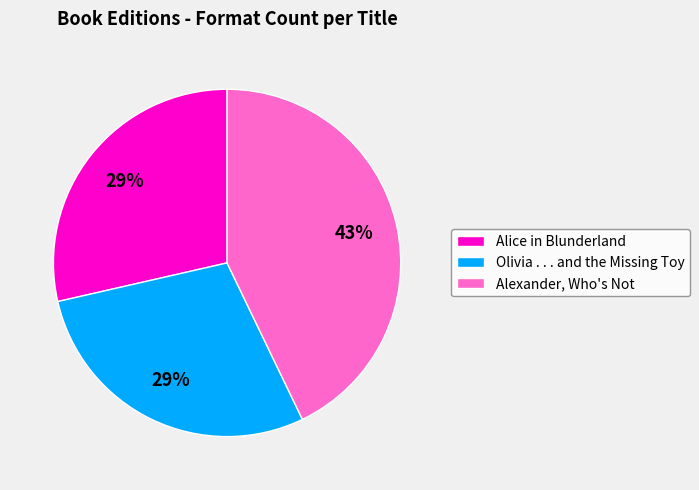

Do Olivia . . . and the Missing Toy and Alice in Blunderland together represent more than half of the pie?

Yes